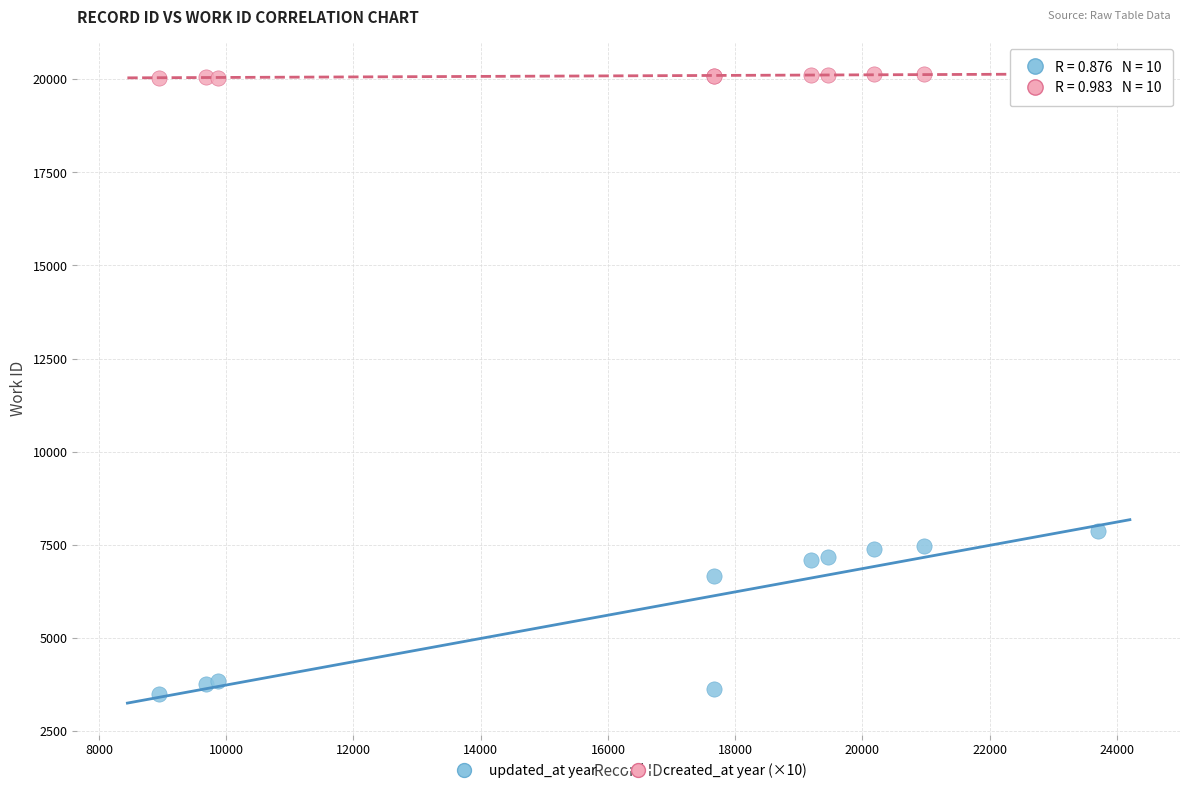

Which series reaches the minimum Y coordinate?

updated_at year